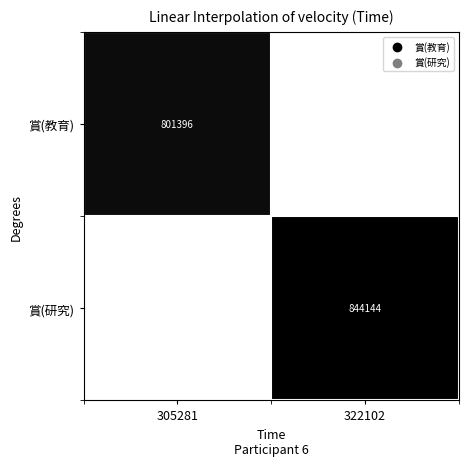

Is the value of 賞(研究) at 322102 greater than the value of 賞(教育) at 305281?

Yes